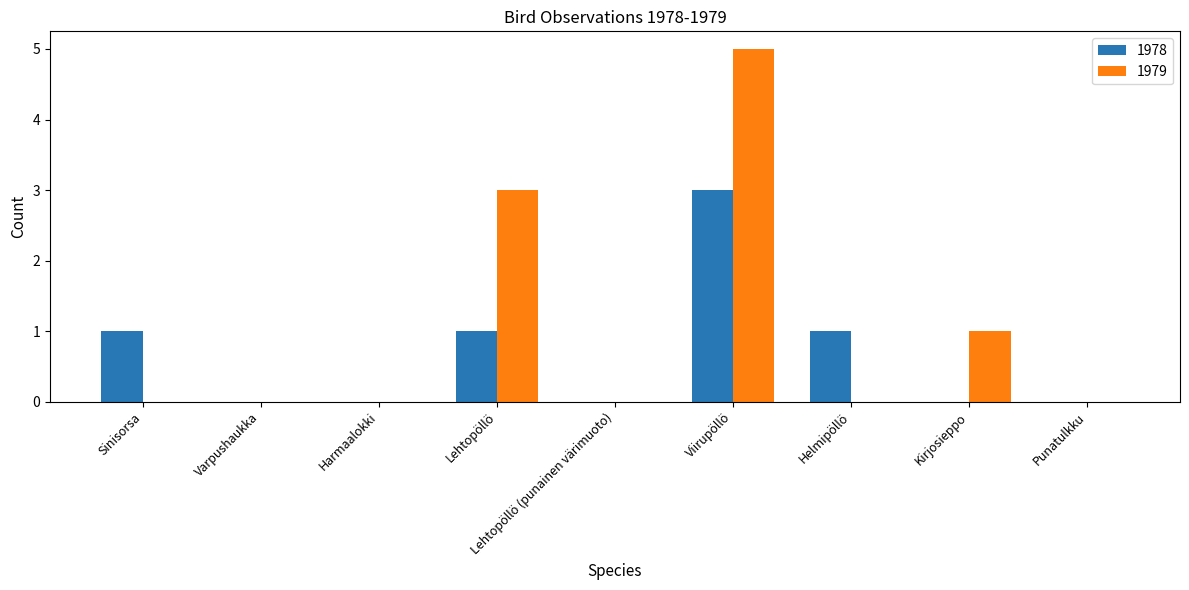

Between Lehtopöllö and Helmipöllö, which series saw the biggest shift?

1979